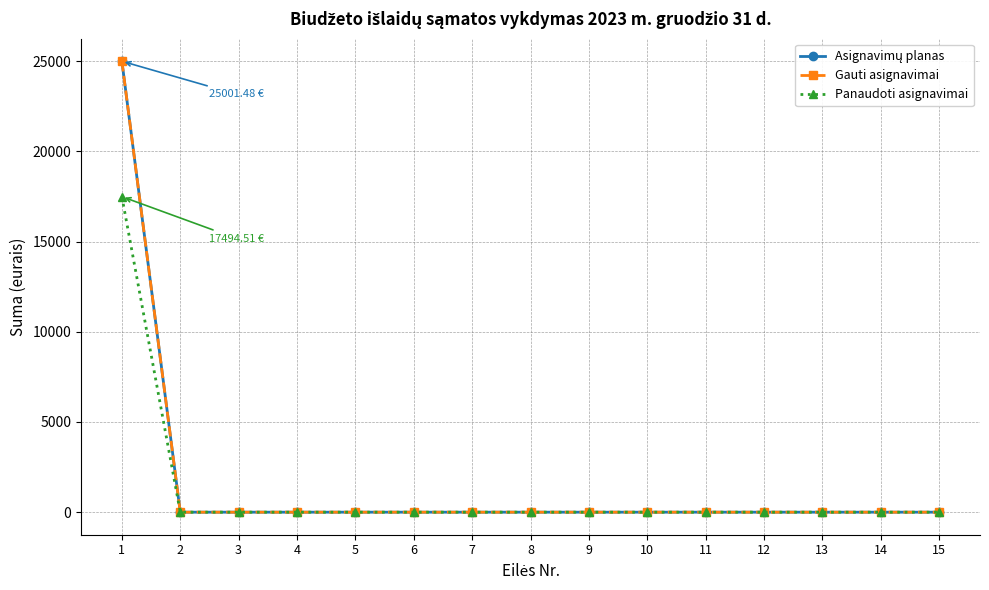

Is it true that Asignavimų planas equals -10318.5 at 3?

False